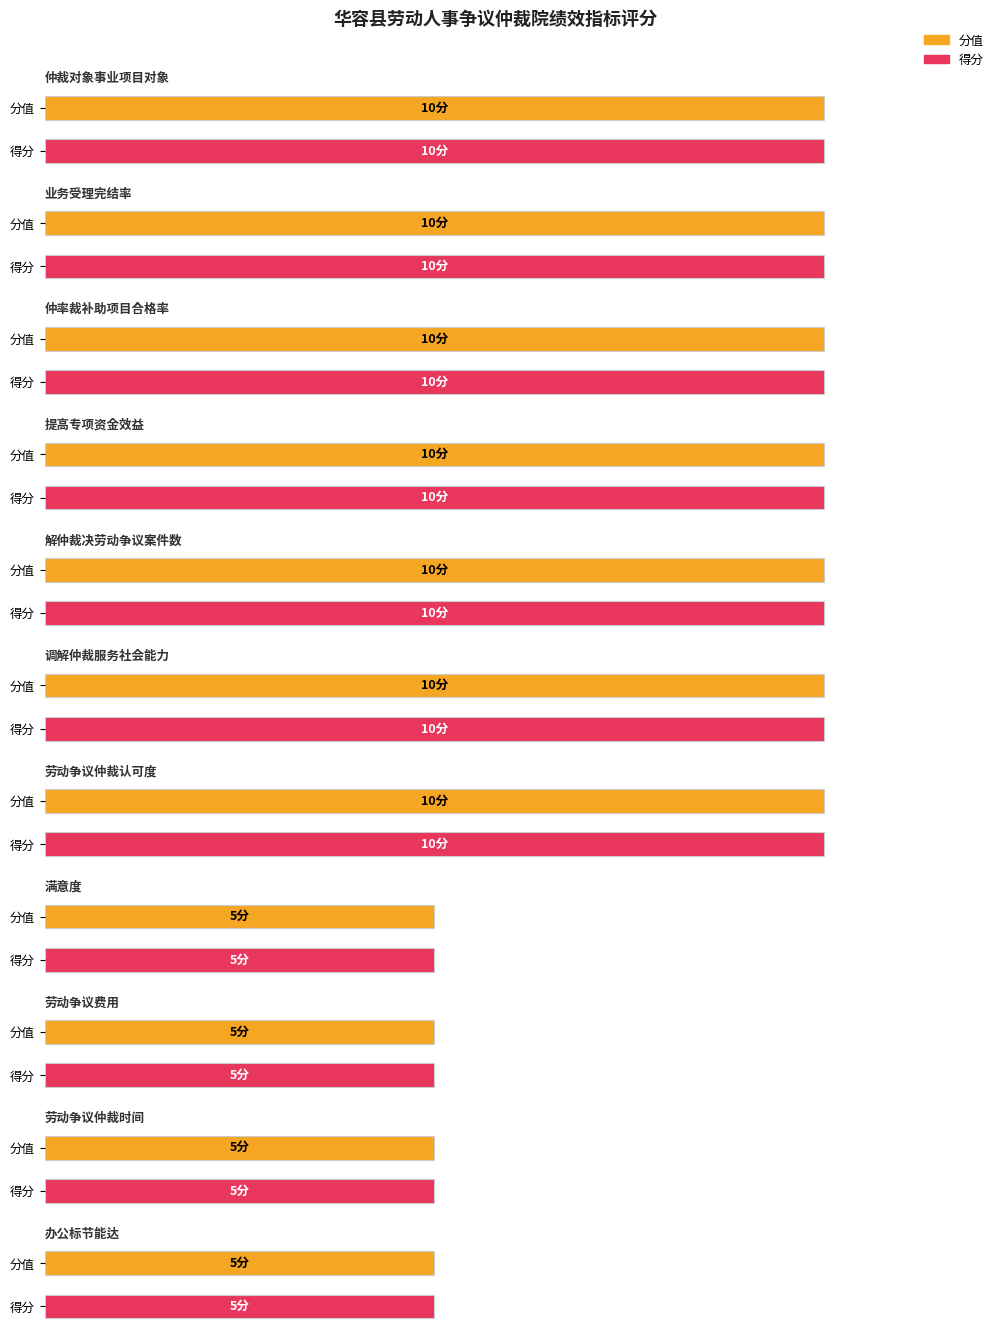

At 提高专项资金效益, list the series in order from largest to smallest.

分值, 得分